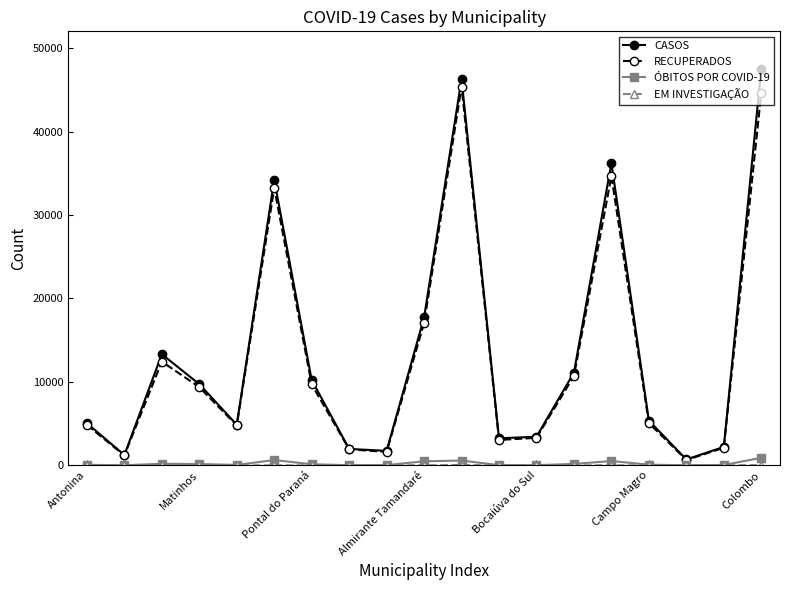

In CASOS, how many points are higher than both neighbors (excluding endpoints)?

4